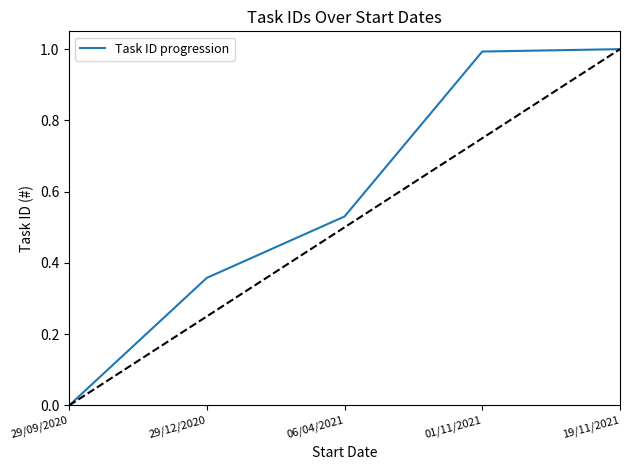

What is the difference between the maximum and minimum values?

1.0